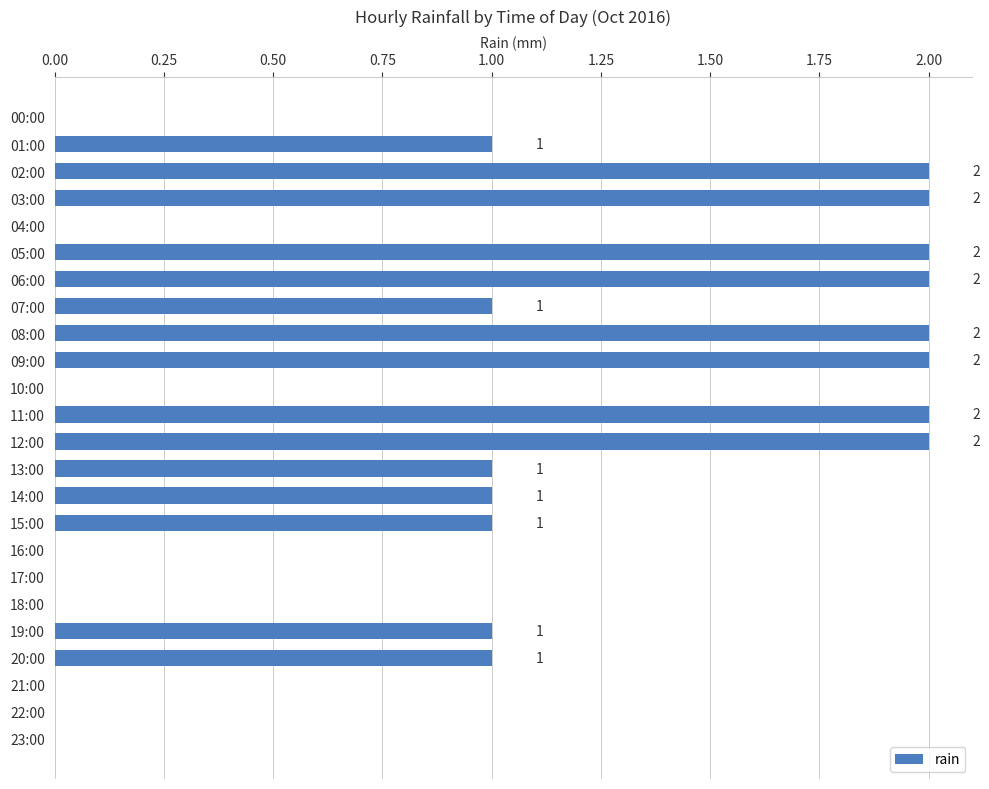

Between 01:00 and 16:00, which is larger?

01:00